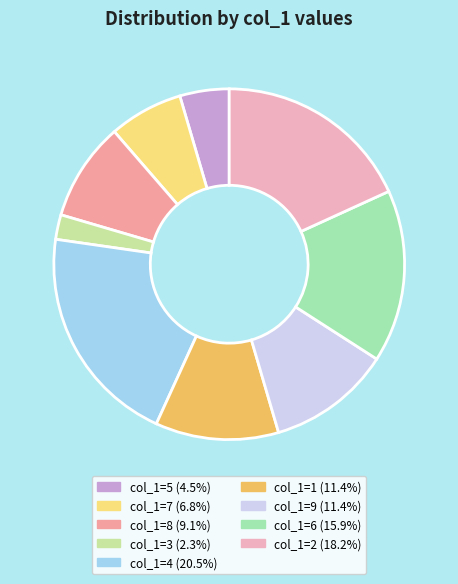

To the nearest percent, what is the difference between the largest and smallest slice percentages?

18%